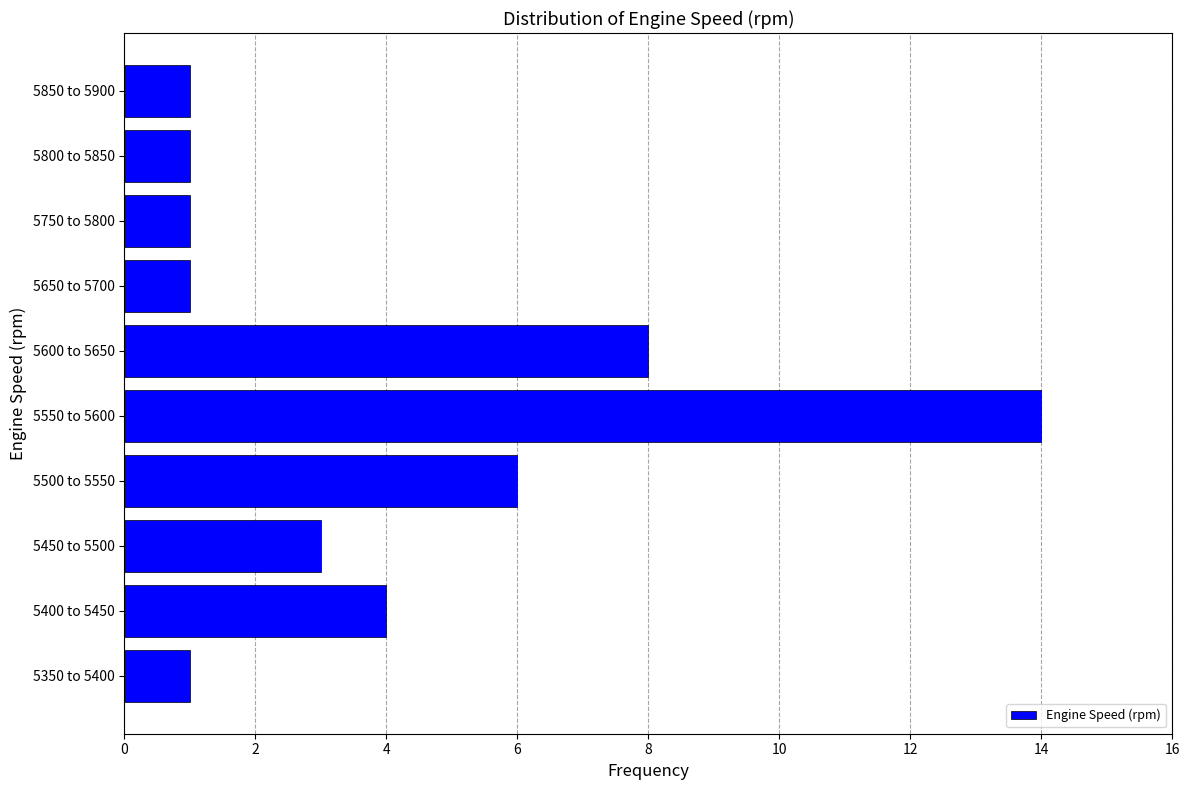

Reading bottom to top, list all the values displayed in this chart.

1	4	3	6	14	8	1	1	1	1